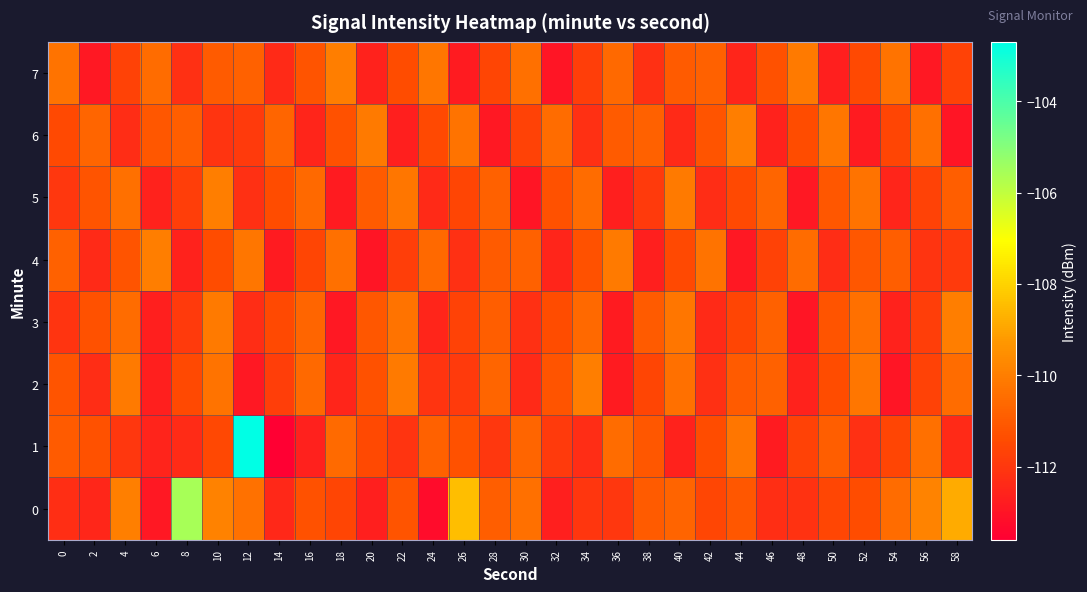

Which series has the widest spread of values?

1